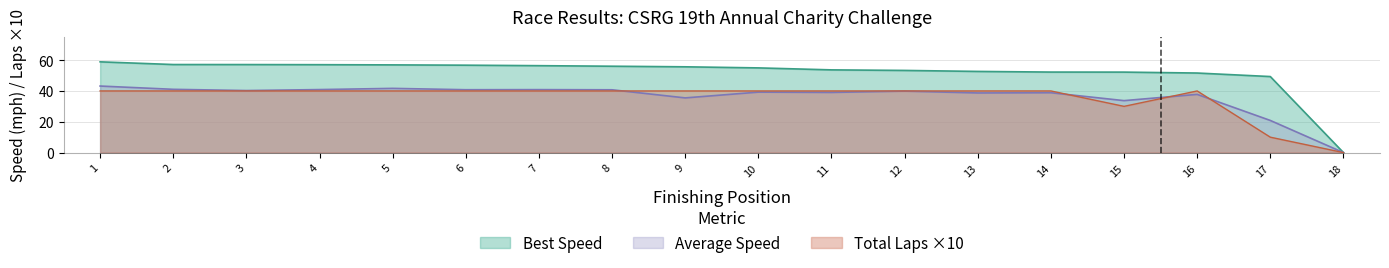

What is the average value of the Total Laps series?

35.6